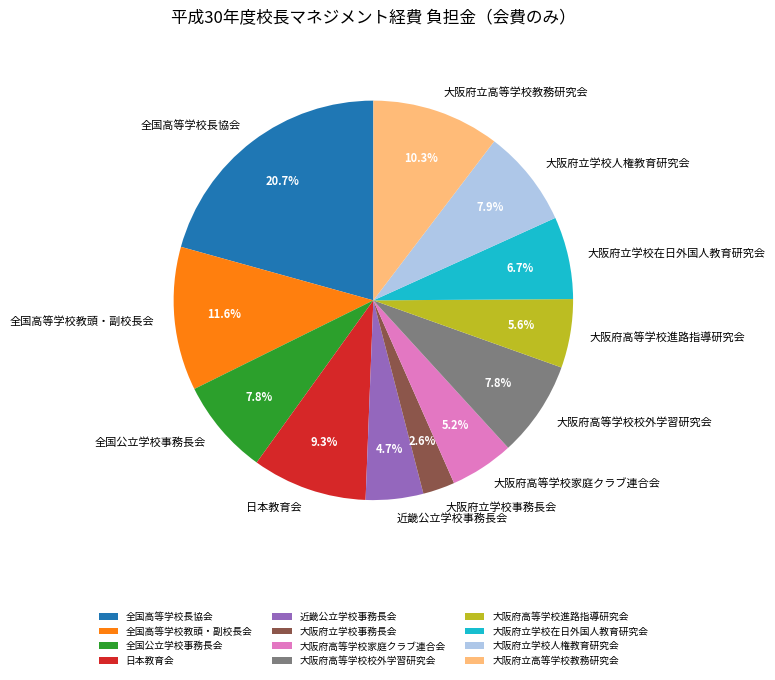

To the nearest percent, what is the average slice percentage?

8%